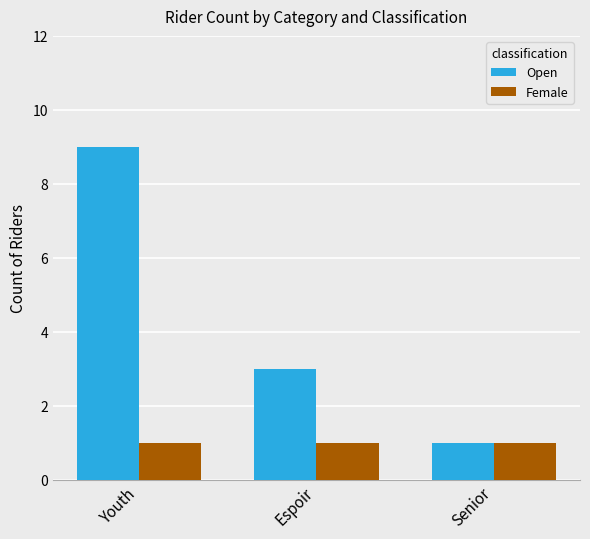

What is the spread (max minus min) of values at Youth?

8